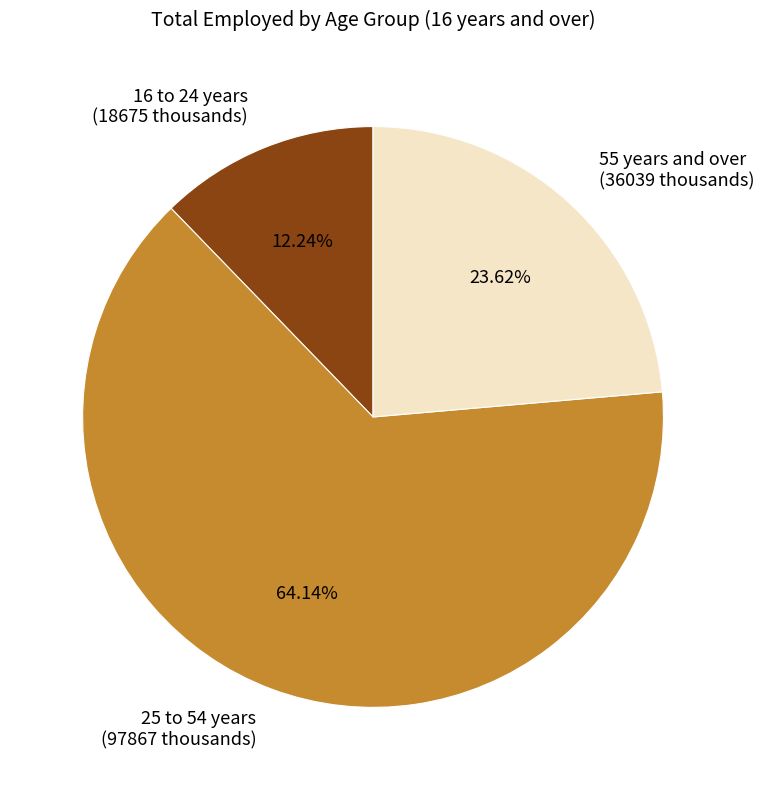

How much of the chart is everything except 16 to 24 years?

87.8%